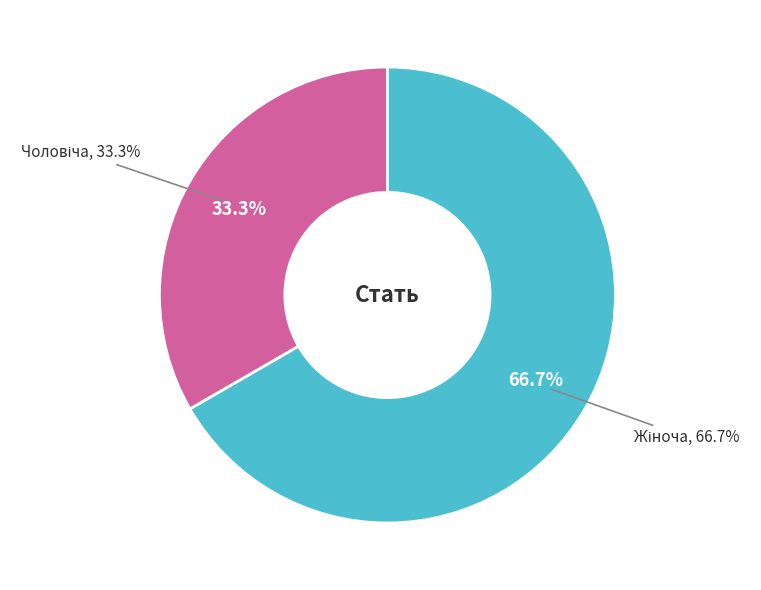

Does Чоловіча represent more than half of the total?

No